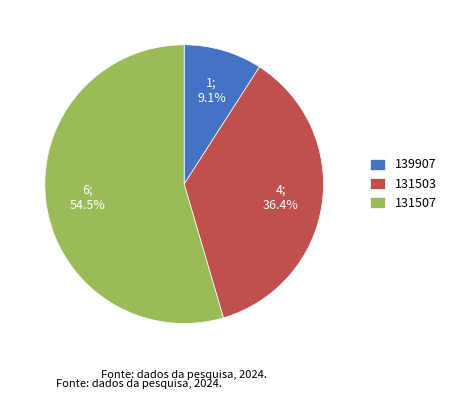

Between 131507 and 131503, which is larger?

131507